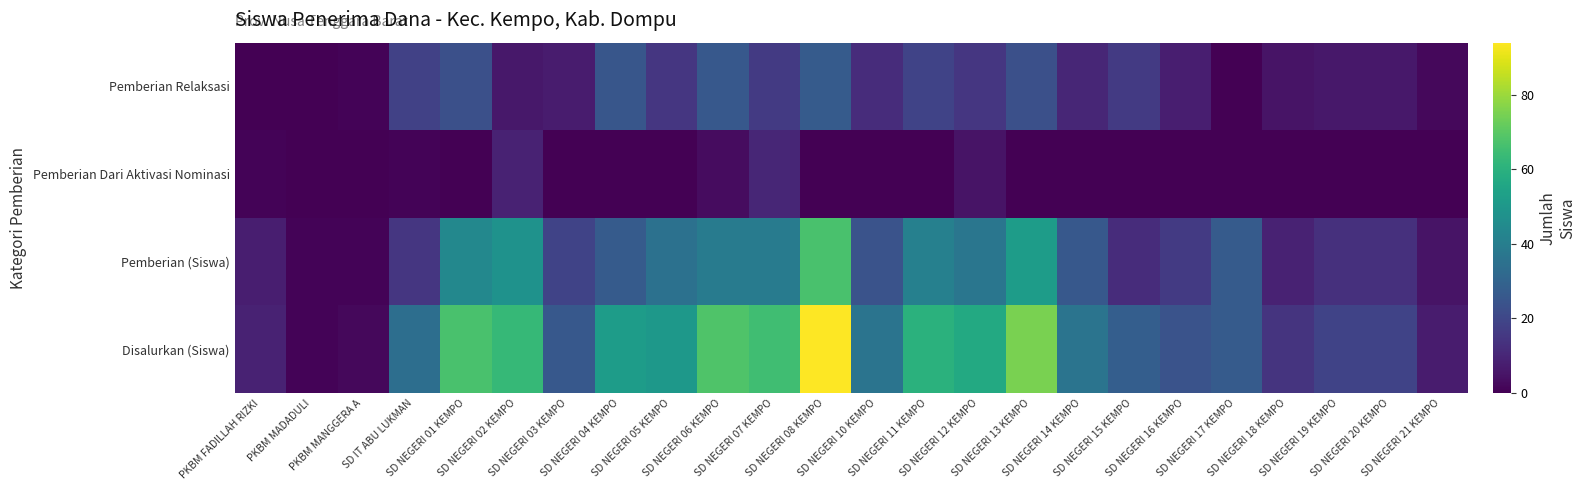

Reading left to right, what are all the values shown in this chart?

Disalurkan (Siswa): PKBM FADILLAH RIZKI=9	PKBM MADADULI=1	PKBM MANGGERA A=2	SD IT ABU LUKMAN=34	SD NEGERI 01 KEMPO=67	SD NEGERI 02 KEMPO=63	SD NEGERI 03 KEMPO=26	SD NEGERI 04 KEMPO=52	SD NEGERI 05 KEMPO=50	SD NEGERI 06 KEMPO=68	SD NEGERI 07 KEMPO=65	SD NEGERI 08 KEMPO=94	SD NEGERI 10 KEMPO=36	SD NEGERI 11 KEMPO=60	SD NEGERI 12 KEMPO=57	SD NEGERI 13 KEMPO=75	SD NEGERI 14 KEMPO=36	SD NEGERI 15 KEMPO=28	SD NEGERI 16 KEMPO=24	SD NEGERI 17 KEMPO=27	SD NEGERI 18 KEMPO=14	SD NEGERI 19 KEMPO=19	SD NEGERI 20 KEMPO=19	SD NEGERI 21 KEMPO=7
Pemberian (Siswa): PKBM FADILLAH RIZKI=8	PKBM MADADULI=1	PKBM MANGGERA A=1	SD IT ABU LUKMAN=15	SD NEGERI 01 KEMPO=44	SD NEGERI 02 KEMPO=48	SD NEGERI 03 KEMPO=19	SD NEGERI 04 KEMPO=27	SD NEGERI 05 KEMPO=35	SD NEGERI 06 KEMPO=39	SD NEGERI 07 KEMPO=39	SD NEGERI 08 KEMPO=67	SD NEGERI 10 KEMPO=24	SD NEGERI 11 KEMPO=41	SD NEGERI 12 KEMPO=37	SD NEGERI 13 KEMPO=52	SD NEGERI 14 KEMPO=26	SD NEGERI 15 KEMPO=12	SD NEGERI 16 KEMPO=16	SD NEGERI 17 KEMPO=27	SD NEGERI 18 KEMPO=9	SD NEGERI 19 KEMPO=13	SD NEGERI 20 KEMPO=13	SD NEGERI 21 KEMPO=5
Pemberian Dari Aktivasi Nominasi: PKBM FADILLAH RIZKI=1	PKBM MADADULI=0	PKBM MANGGERA A=0	SD IT ABU LUKMAN=1	SD NEGERI 01 KEMPO=0	SD NEGERI 02 KEMPO=9	SD NEGERI 03 KEMPO=0	SD NEGERI 04 KEMPO=0	SD NEGERI 05 KEMPO=0	SD NEGERI 06 KEMPO=3	SD NEGERI 07 KEMPO=10	SD NEGERI 08 KEMPO=0	SD NEGERI 10 KEMPO=0	SD NEGERI 11 KEMPO=0	SD NEGERI 12 KEMPO=5	SD NEGERI 13 KEMPO=0	SD NEGERI 14 KEMPO=0	SD NEGERI 15 KEMPO=0	SD NEGERI 16 KEMPO=0	SD NEGERI 17 KEMPO=0	SD NEGERI 18 KEMPO=0	SD NEGERI 19 KEMPO=0	SD NEGERI 20 KEMPO=0	SD NEGERI 21 KEMPO=0
Pemberian Relaksasi: PKBM FADILLAH RIZKI=0	PKBM MADADULI=0	PKBM MANGGERA A=1	SD IT ABU LUKMAN=18	SD NEGERI 01 KEMPO=23	SD NEGERI 02 KEMPO=6	SD NEGERI 03 KEMPO=7	SD NEGERI 04 KEMPO=25	SD NEGERI 05 KEMPO=15	SD NEGERI 06 KEMPO=26	SD NEGERI 07 KEMPO=16	SD NEGERI 08 KEMPO=27	SD NEGERI 10 KEMPO=12	SD NEGERI 11 KEMPO=19	SD NEGERI 12 KEMPO=15	SD NEGERI 13 KEMPO=23	SD NEGERI 14 KEMPO=10	SD NEGERI 15 KEMPO=16	SD NEGERI 16 KEMPO=8	SD NEGERI 17 KEMPO=0	SD NEGERI 18 KEMPO=5	SD NEGERI 19 KEMPO=6	SD NEGERI 20 KEMPO=6	SD NEGERI 21 KEMPO=2